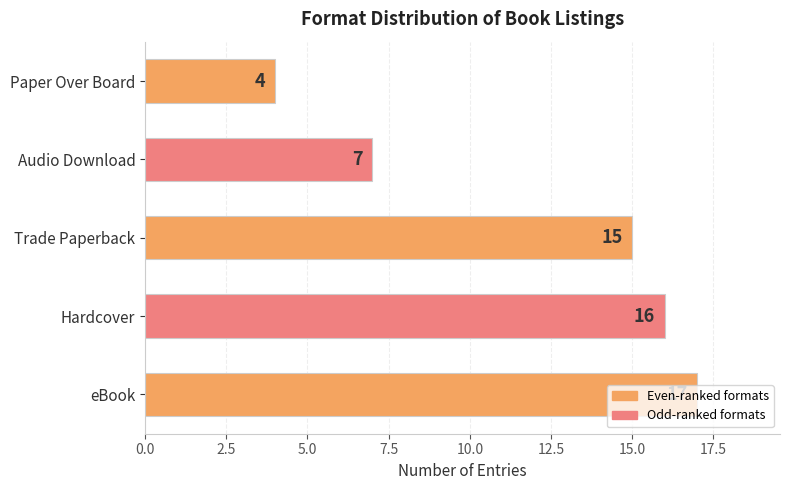

What is the difference between the second highest and second lowest values?

9